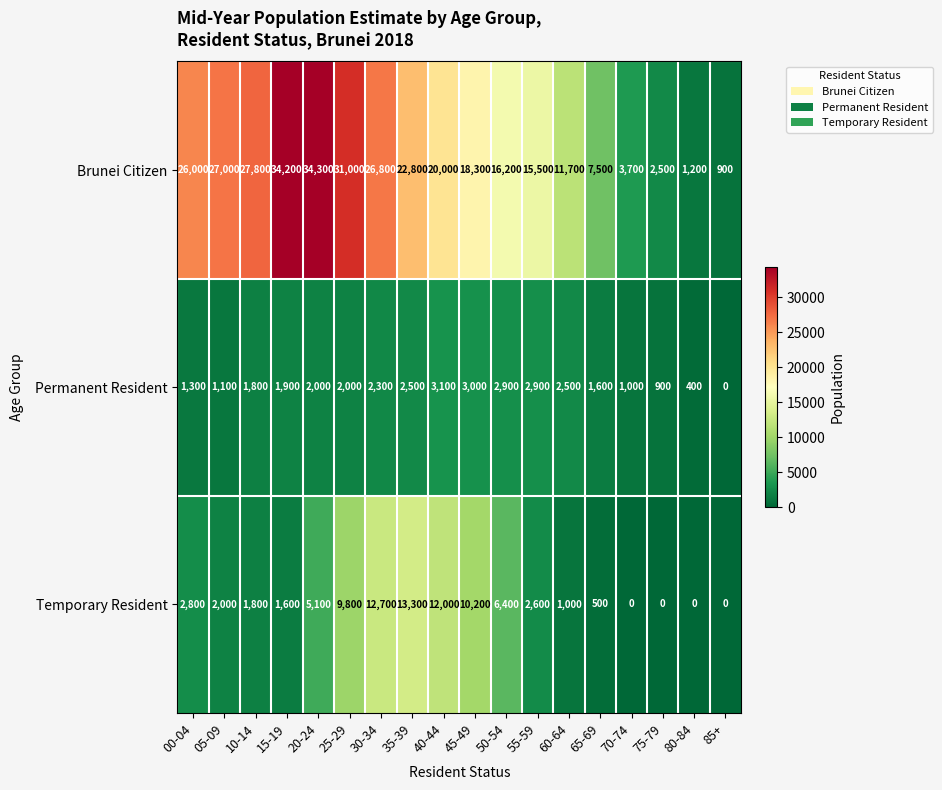

Which series has the largest range (max minus min)?

Brunei Citizen